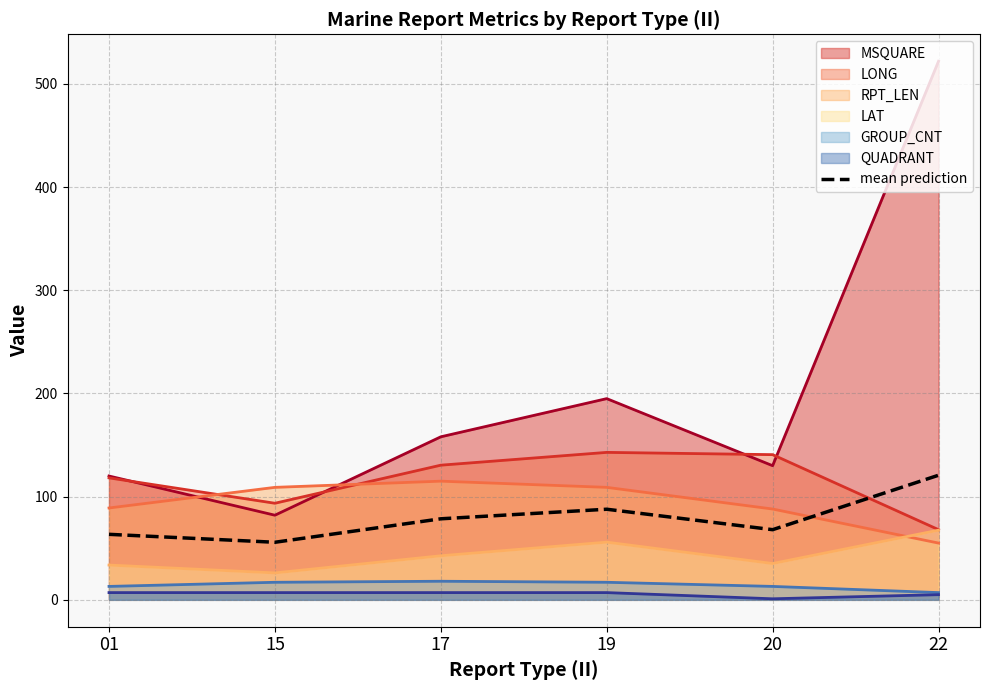

What is the greatest value displayed?

522.0